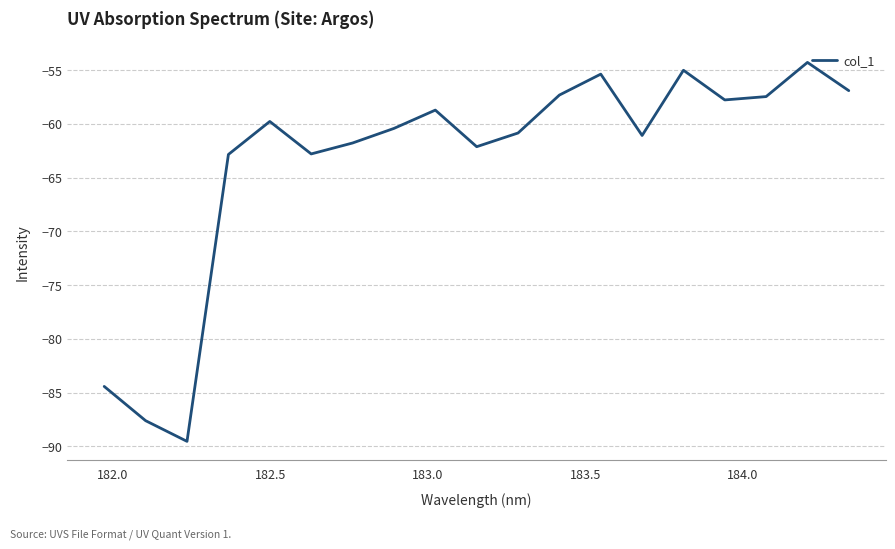

What is the smallest value displayed?

-89.5